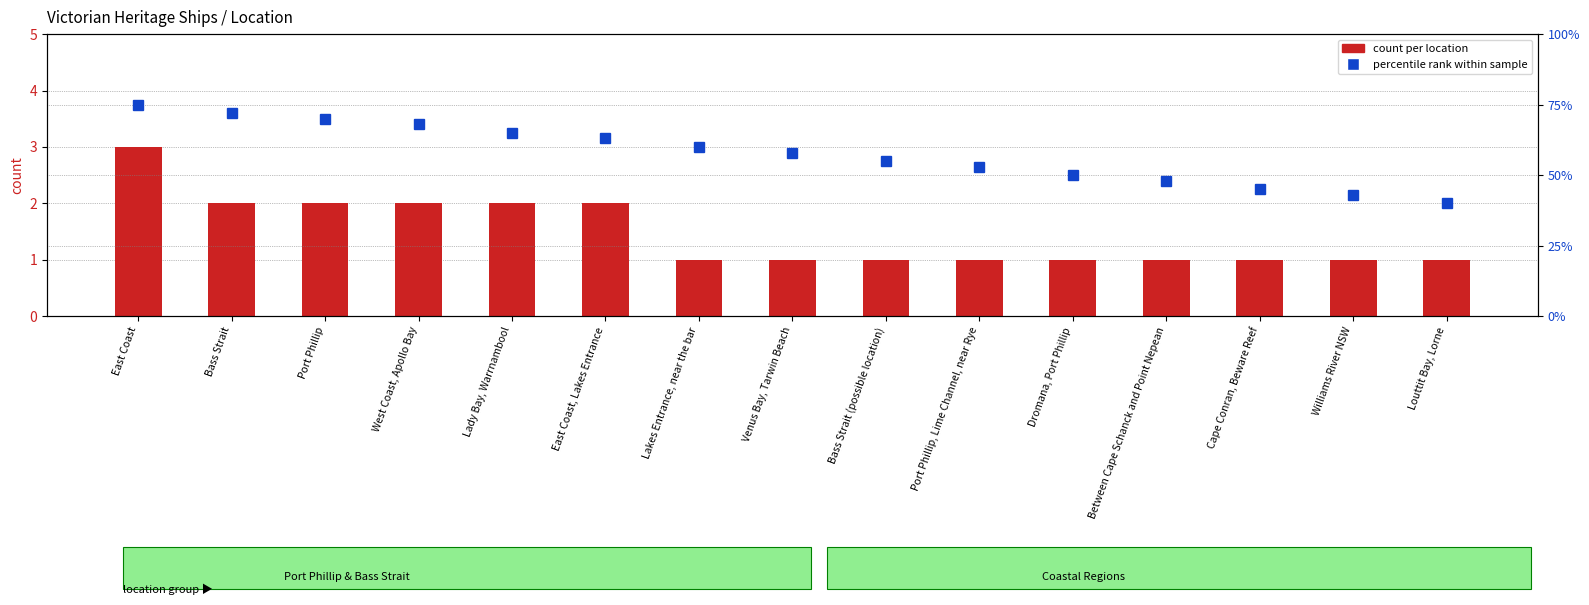

Reading right to left, list all the values displayed in this chart.

count per location: 1	1	1	1	1	1	1	1	1	2	2	2	2	2	3
percentile rank within sample: 40	43	45	48	50	53	55	58	60	63	65	68	70	72	75